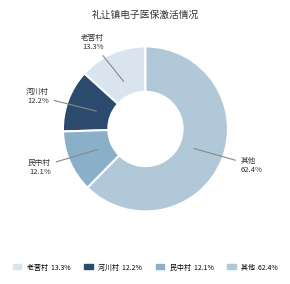

Which category has the biggest portion of the pie?

其他 62.4%